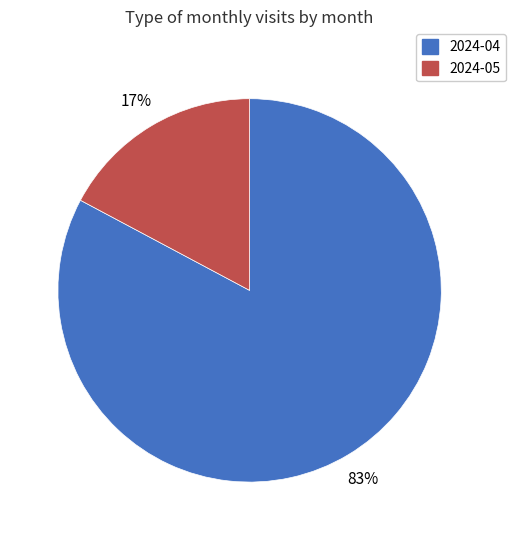

To the nearest percent, what is the difference between the largest and smallest slice percentages?

66%